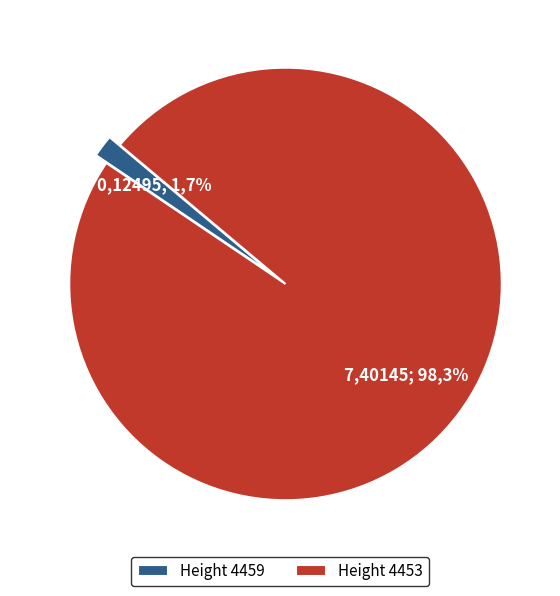

To the nearest percent, what is the combined percentage of 4459 and 4453?

100%